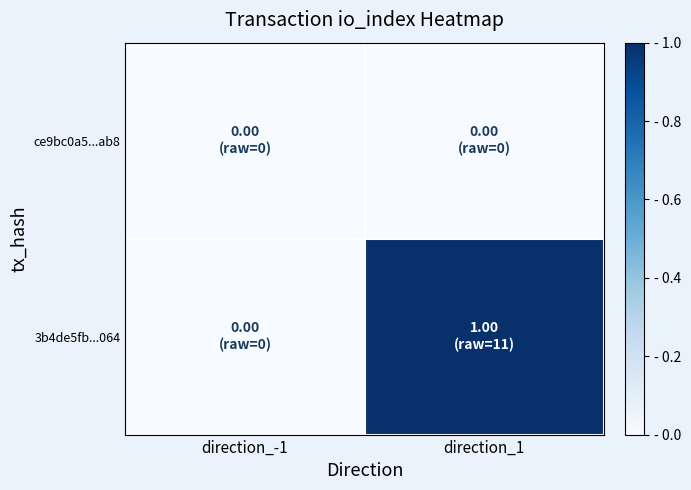

Which category has the highest value across all series?

direction_1